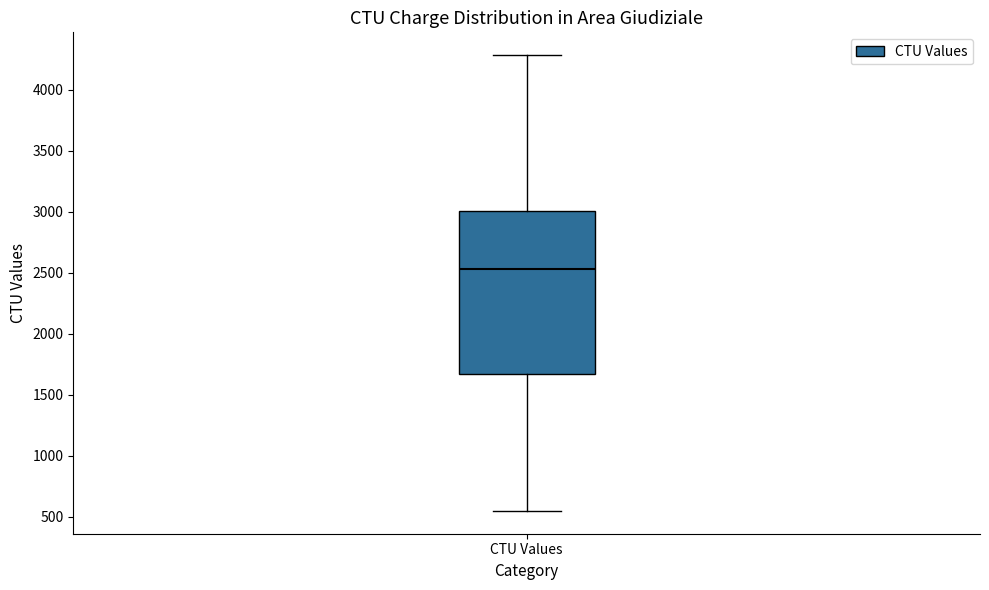

Transcribe this box plot: give where the median line is, the range the box spans, and where the two whiskers end, as read against the y-axis. The values are not printed on the chart, so give them approximately, as read against the axis.

median 2550, box 1650 to 3000, whiskers 550 to 4300